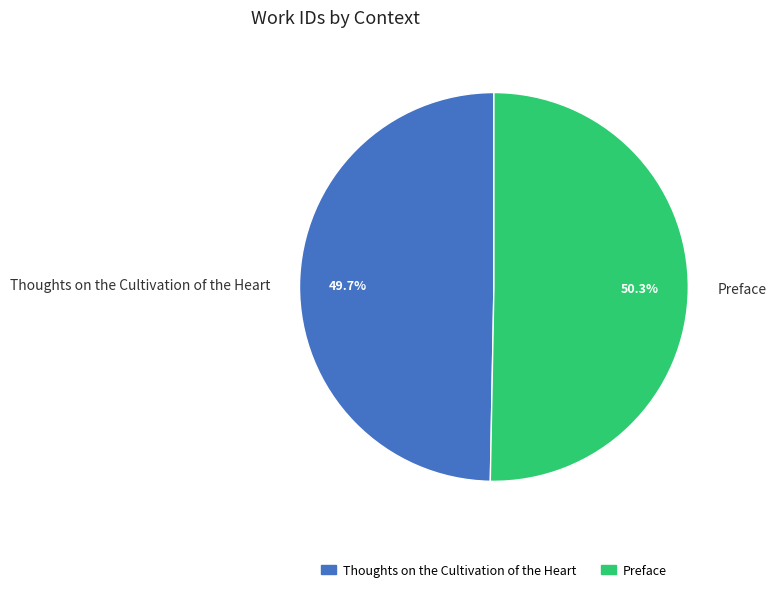

Which has a higher value, Preface or Thoughts on the Cultivation of the Heart?

Preface